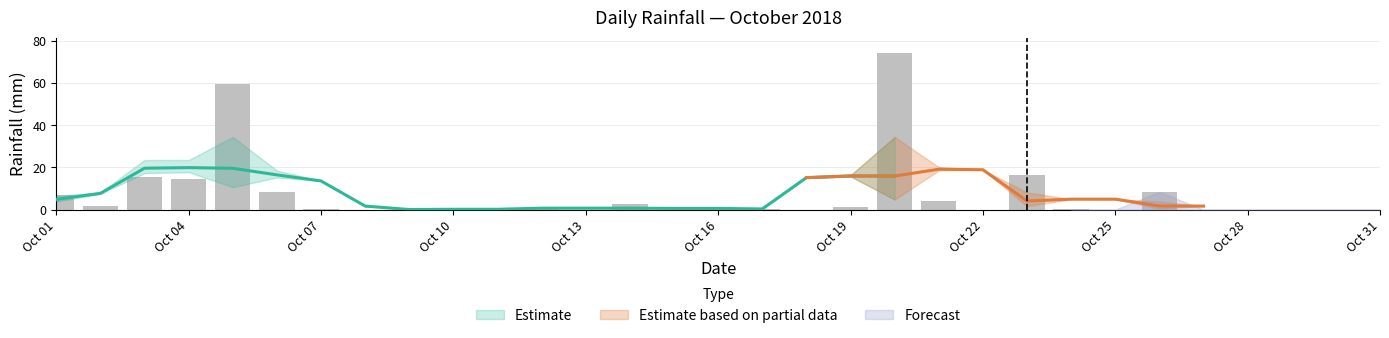

How many positive values are there?

16